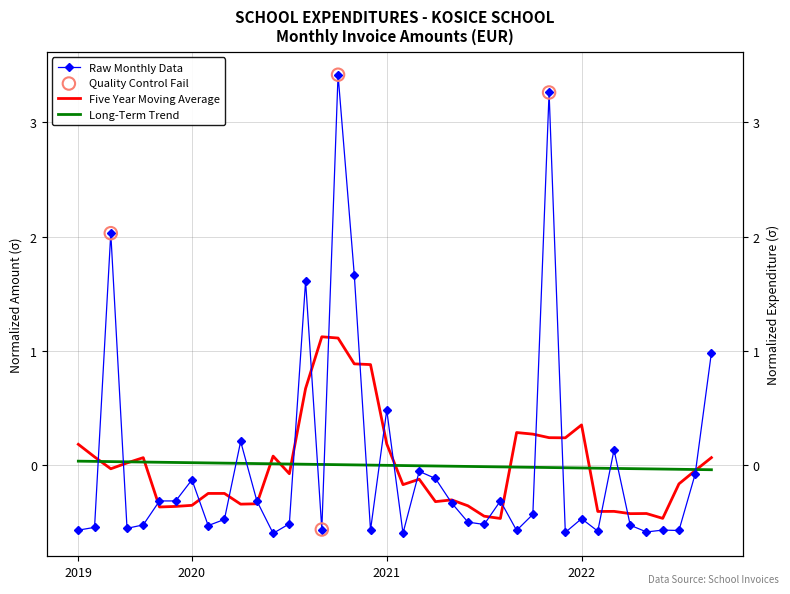

Which has a higher value, 2021-05 or 2020-02?

2021-05